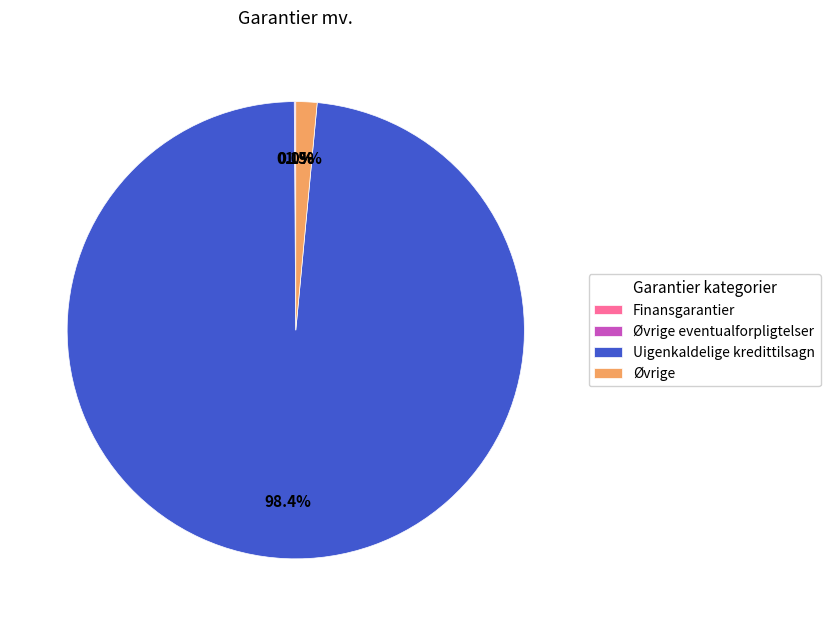

Which slice represents more than half of the pie?

Uigenkaldelige kredittilsagn